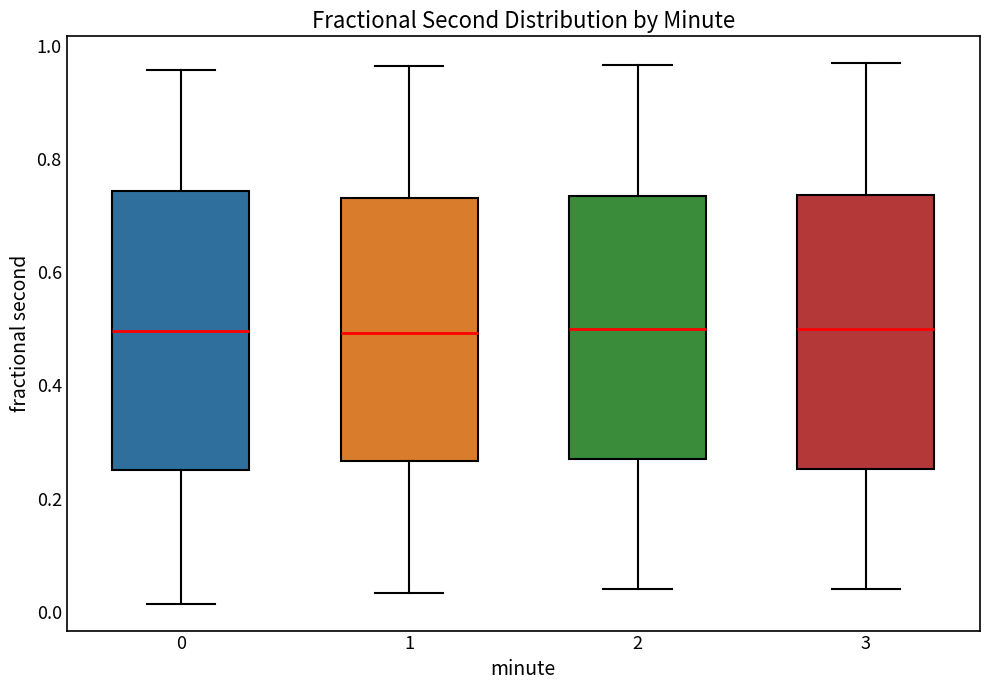

Reading left to right, transcribe this box plot: for each box, give where its median line is, the range the box spans, and where its two whiskers end, as read against the y-axis. The values are not printed on the chart, so give them approximately, as read against the axis.

0: median 0.50, box 0.26 to 0.74, whiskers 0.02 to 0.96
1: median 0.50, box 0.26 to 0.74, whiskers 0.04 to 0.96
2: median 0.50, box 0.28 to 0.74, whiskers 0.04 to 0.96
3: median 0.50, box 0.26 to 0.74, whiskers 0.04 to 0.96